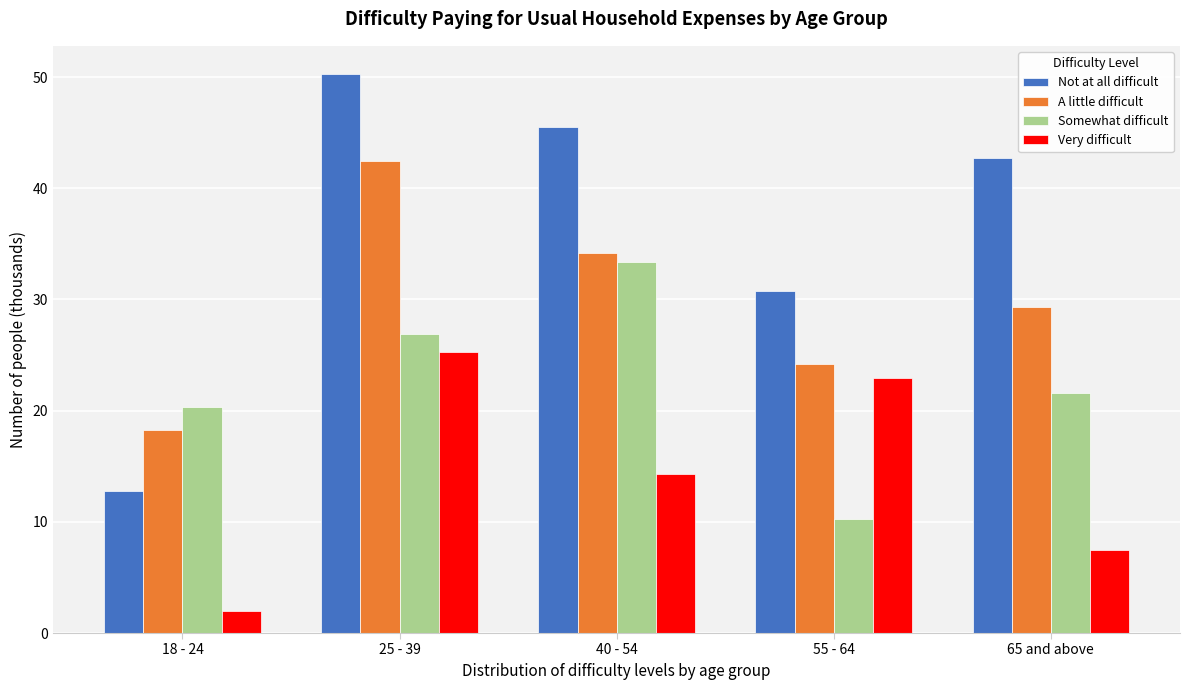

Reading right to left, transcribe all the data shown in this chart.

Not at all difficult: 65 and above=42.7	55 - 64=30.7	40 - 54=45.5	25 - 39=50.3	18 - 24=12.8
A little difficult: 65 and above=29.3	55 - 64=24.2	40 - 54=34.2	25 - 39=42.5	18 - 24=18.2
Somewhat difficult: 65 and above=21.6	55 - 64=10.3	40 - 54=33.4	25 - 39=26.9	18 - 24=20.3
Very difficult: 65 and above=7.5	55 - 64=23.0	40 - 54=14.3	25 - 39=25.3	18 - 24=2.0